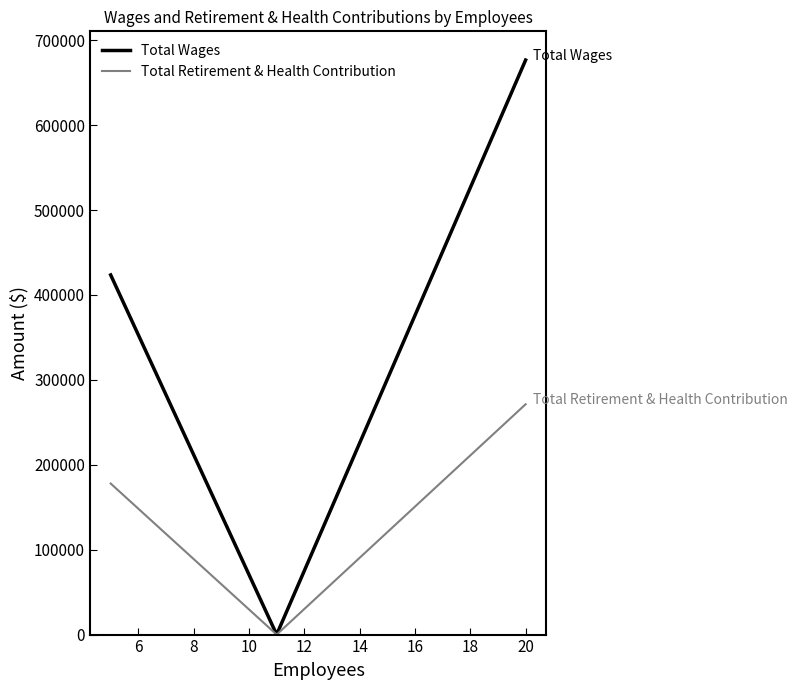

Which series has the largest total across all categories?

Total Wages